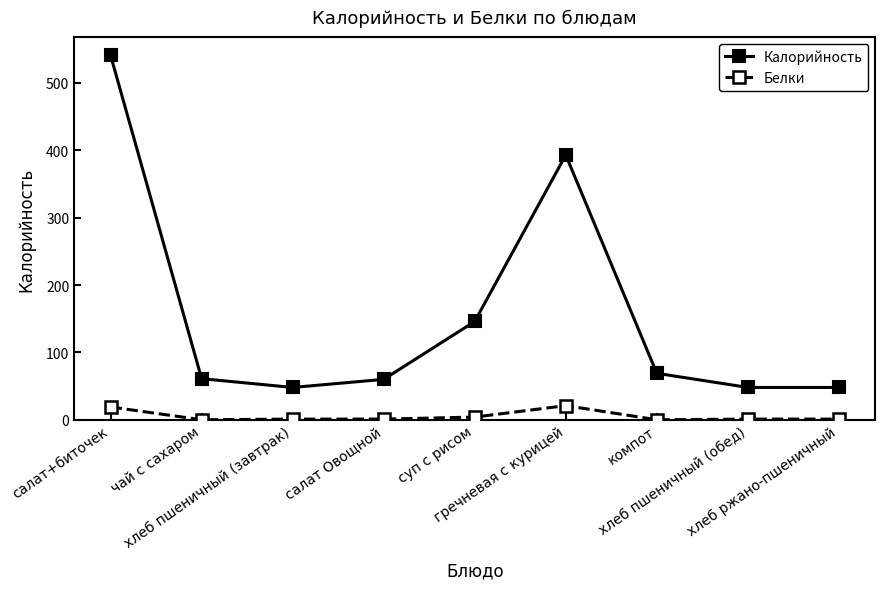

How many lines are shown in the chart?

2